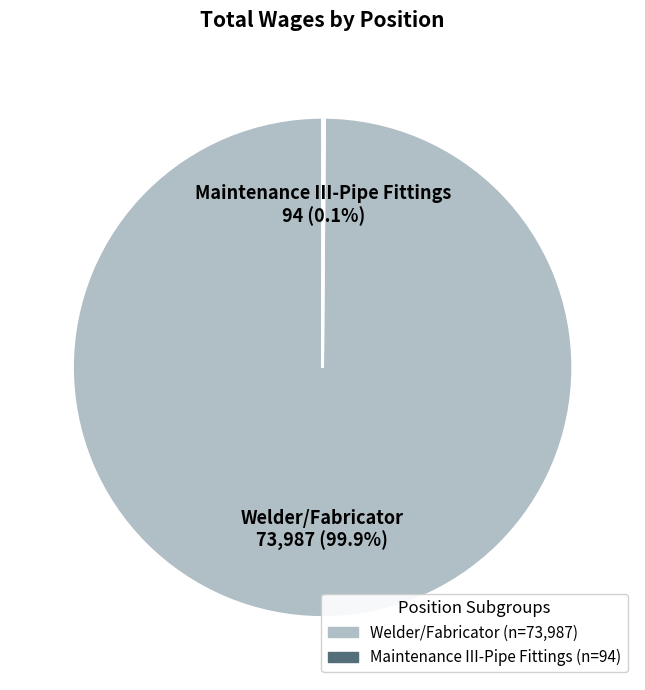

Does Welder/Fabricator account for over 50% of the chart?

Yes